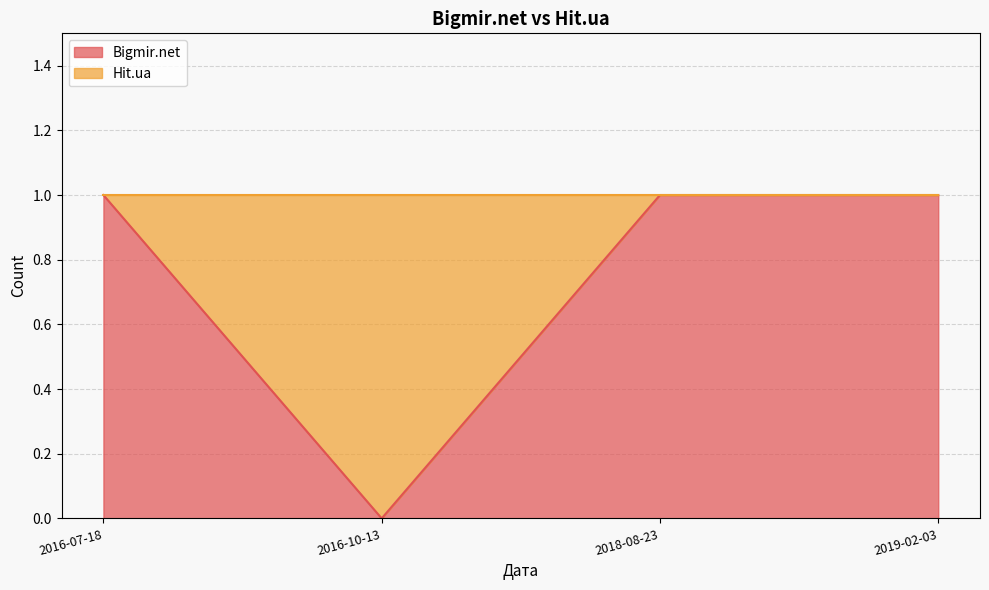

Rank the categories by value from highest to lowest.

2016-07-18, 2018-08-23, 2019-02-03, 2016-10-13